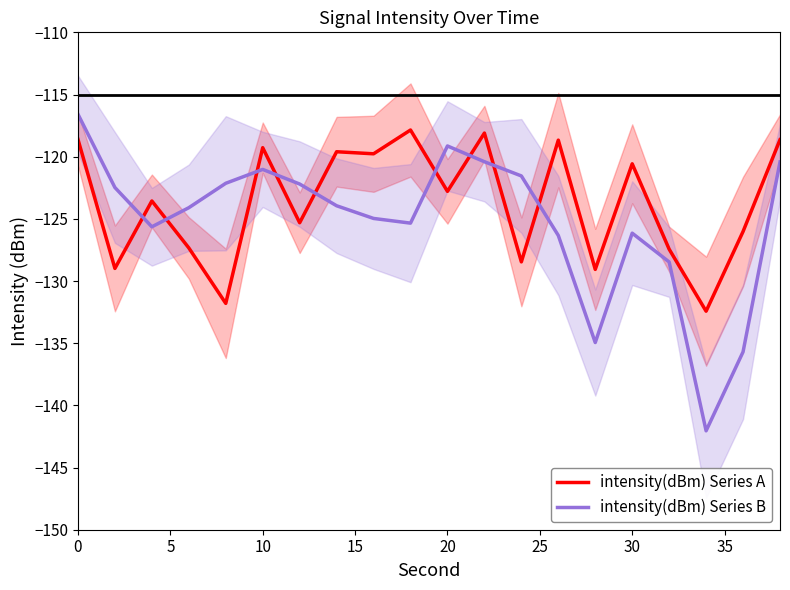

How many times do intensity(dBm) Series B and intensity(dBm) Series A cross each other?

9